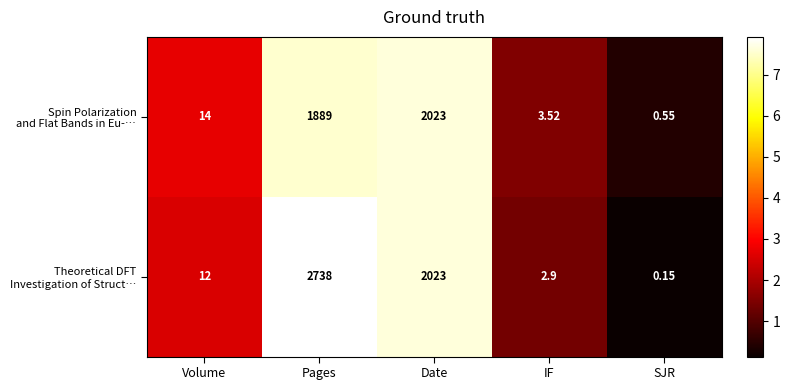

At which category is the sum across all series the highest?

Pages